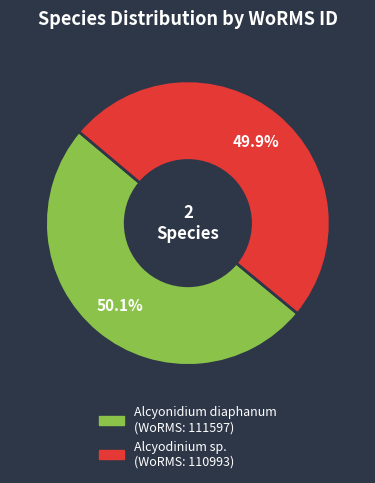

What is the ratio of the value at Alcyonidium diaphanum to the value at Alcyodinium sp.?

1.0